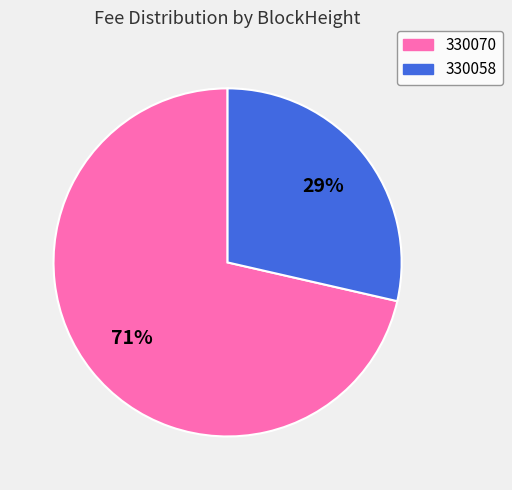

Which category has the biggest portion of the pie?

330070